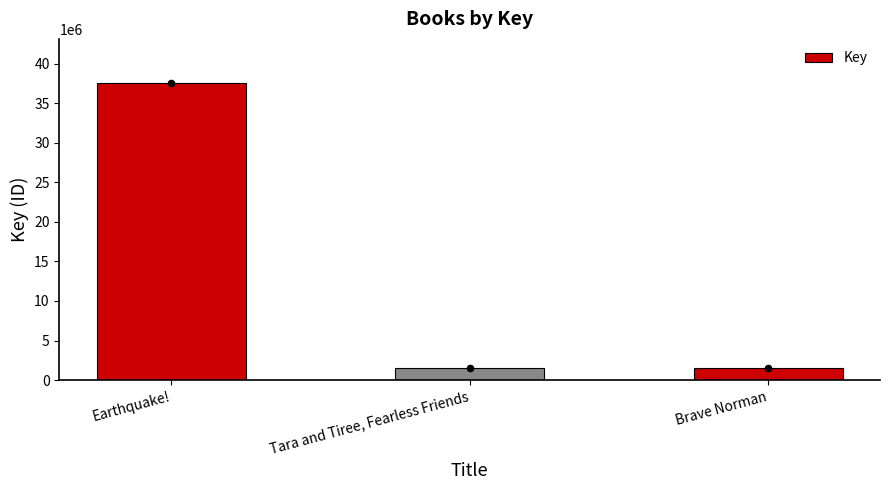

Approximately how many times larger is the value at Earthquake! compared to Tara and Tiree, Fearless Friends?

25.1